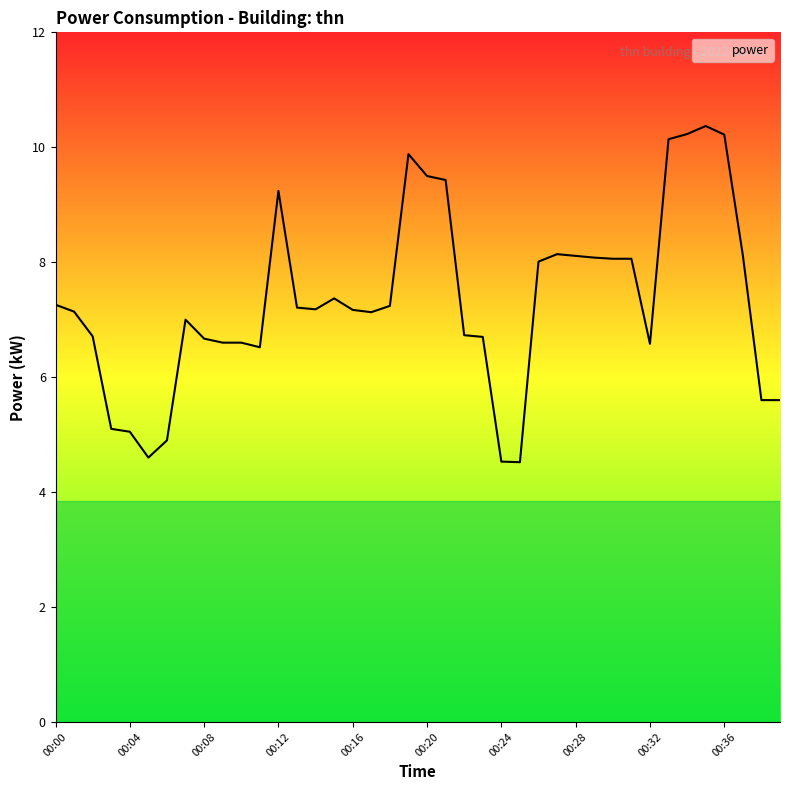

What is the greatest value displayed?

10.4